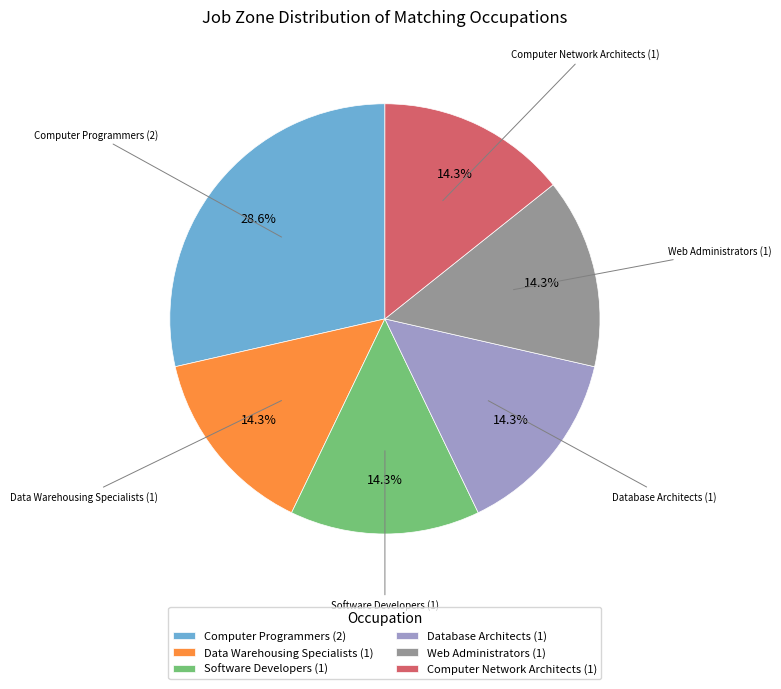

Which category has the biggest portion of the pie?

Computer Programmers (2)